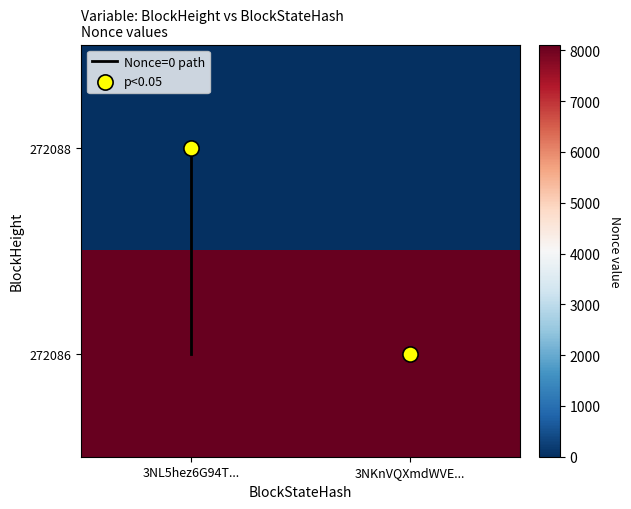

Which series has the widest spread of values?

Nonce=0 path